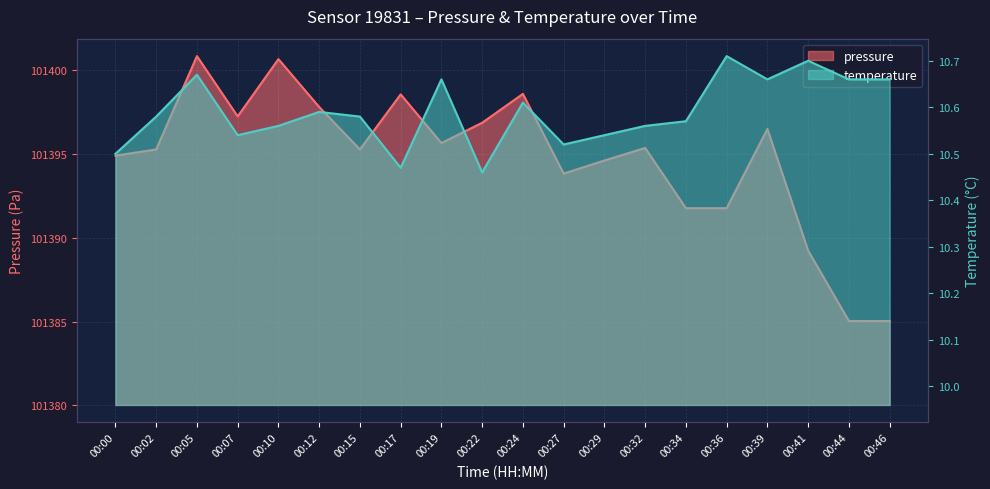

Reading left to right, extract all data points from this chart.

pressure: 101394.9	101395.2	101400.8	101397.2	101400.6	101397.8	101395.2	101398.5	101395.6	101396.8	101398.6	101393.8	101394.6	101395.3	101391.8	101391.8	101396.5	101389.2	101385.0	101385.0
temperature: 10.5	10.6	10.7	10.5	10.6	10.6	10.6	10.5	10.7	10.5	10.6	10.5	10.5	10.6	10.6	10.7	10.7	10.7	10.7	10.7